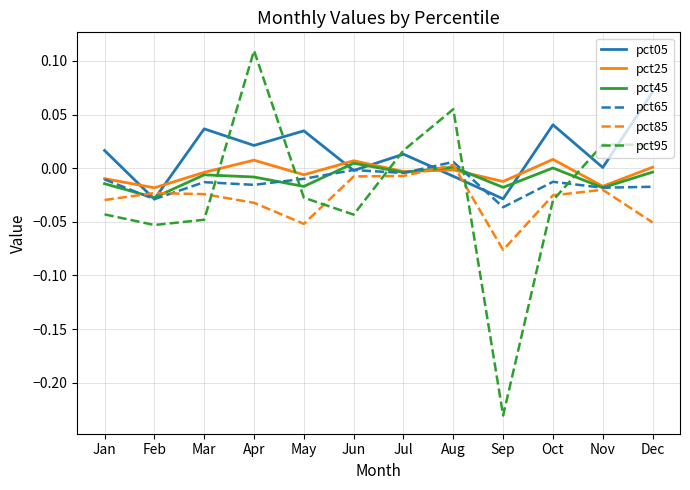

Which series has the largest range (max minus min)?

pct95